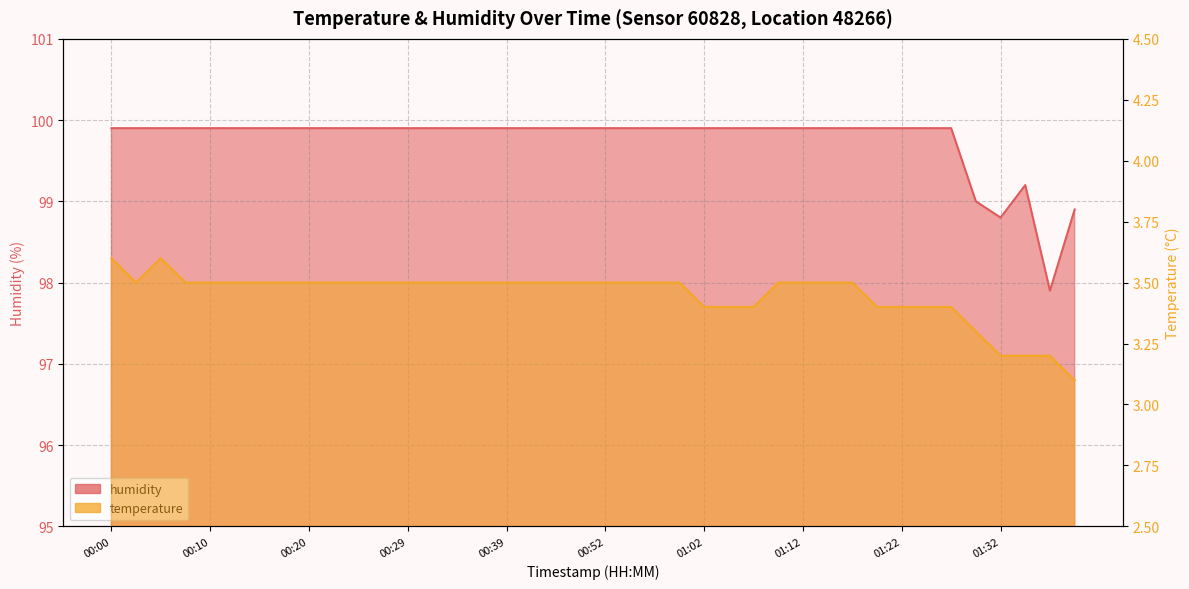

List the labels in order of temperature value, largest first.

00:00, 00:05, 00:02, 00:07, 00:10, 00:12, 00:15, 00:17, 00:20, 00:22, 00:24, 00:27, 00:29, 00:32, 00:34, 00:37, 00:39, 00:41, 00:47, 00:49, 00:52, 00:54, 00:57, 00:59, 01:09, 01:12, 01:14, 01:17, 01:02, 01:04, 01:07, 01:20, 01:22, 01:25, 01:27, 01:30, 01:32, 01:35, 01:37, 01:39